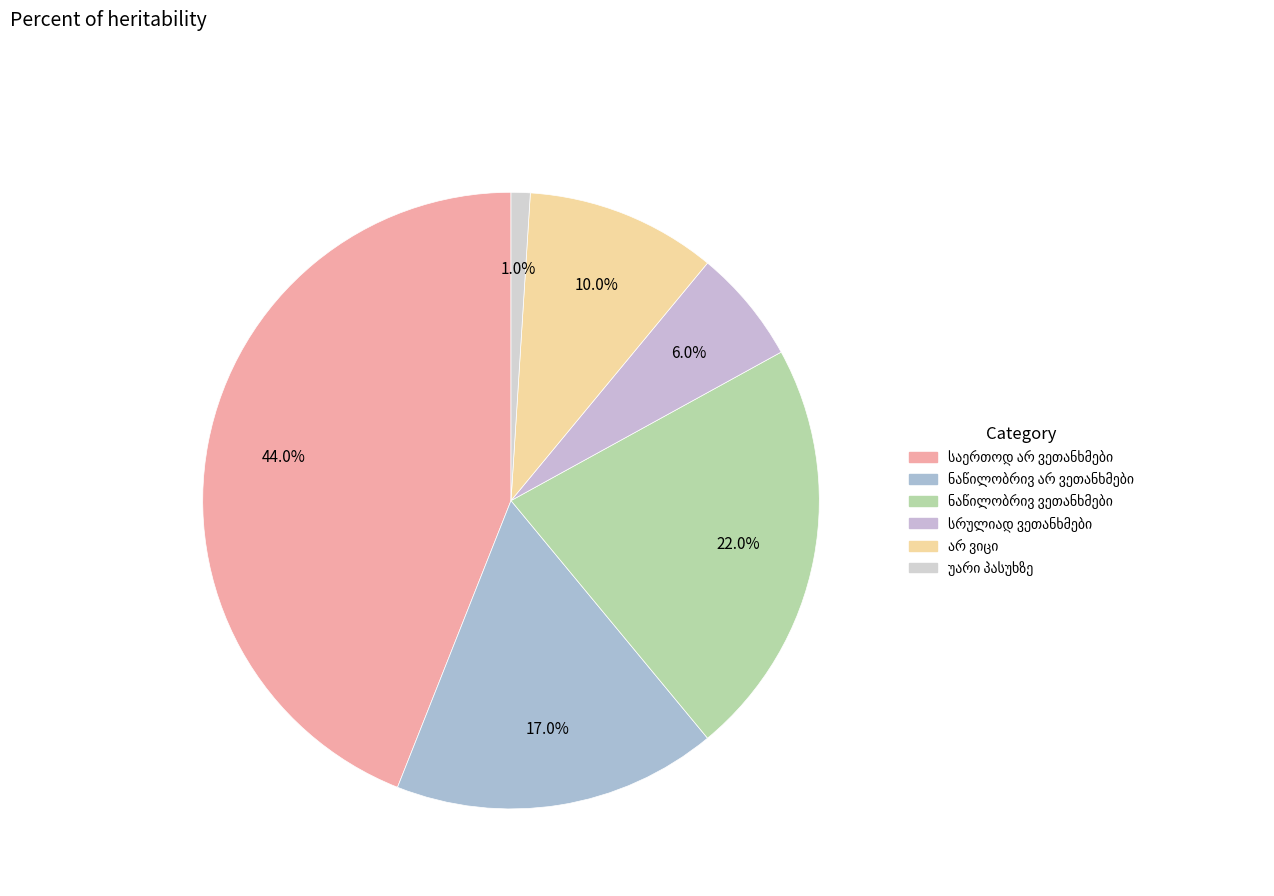

Approximately how many times larger is the value at უარი პასუხზე compared to სრულიად ვეთანხმები?

0.2